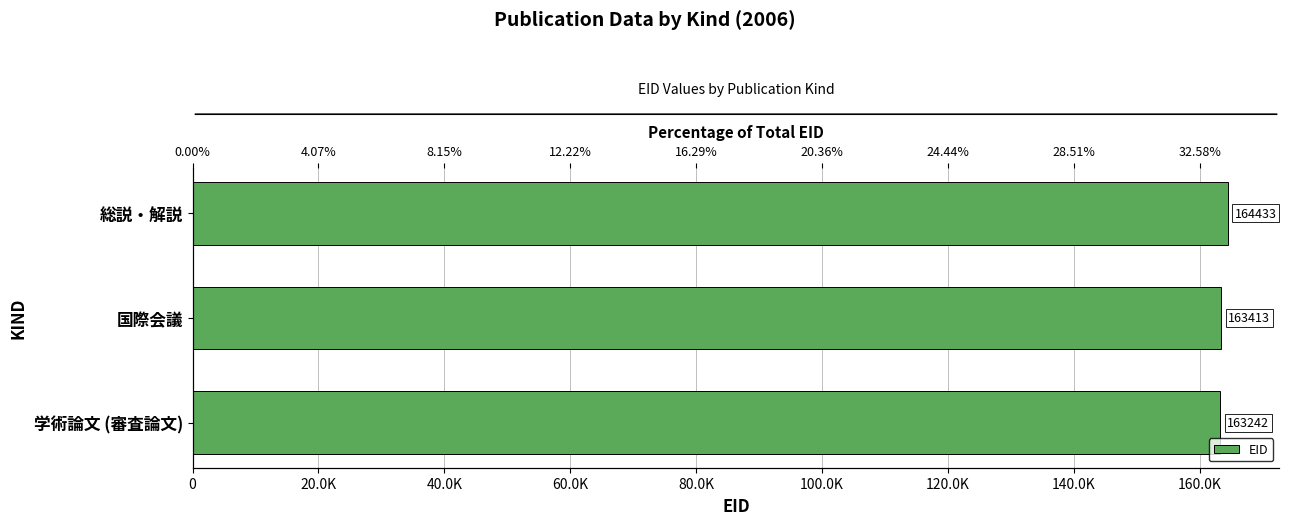

The value at 国際会議 is 47700. True or false?

False